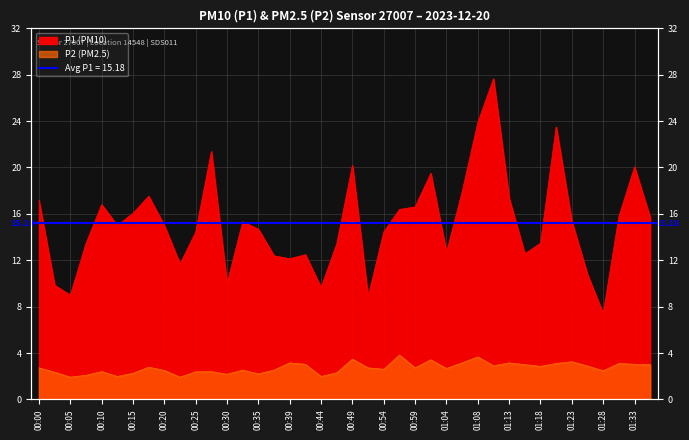

Count the number of categories in the chart.

40